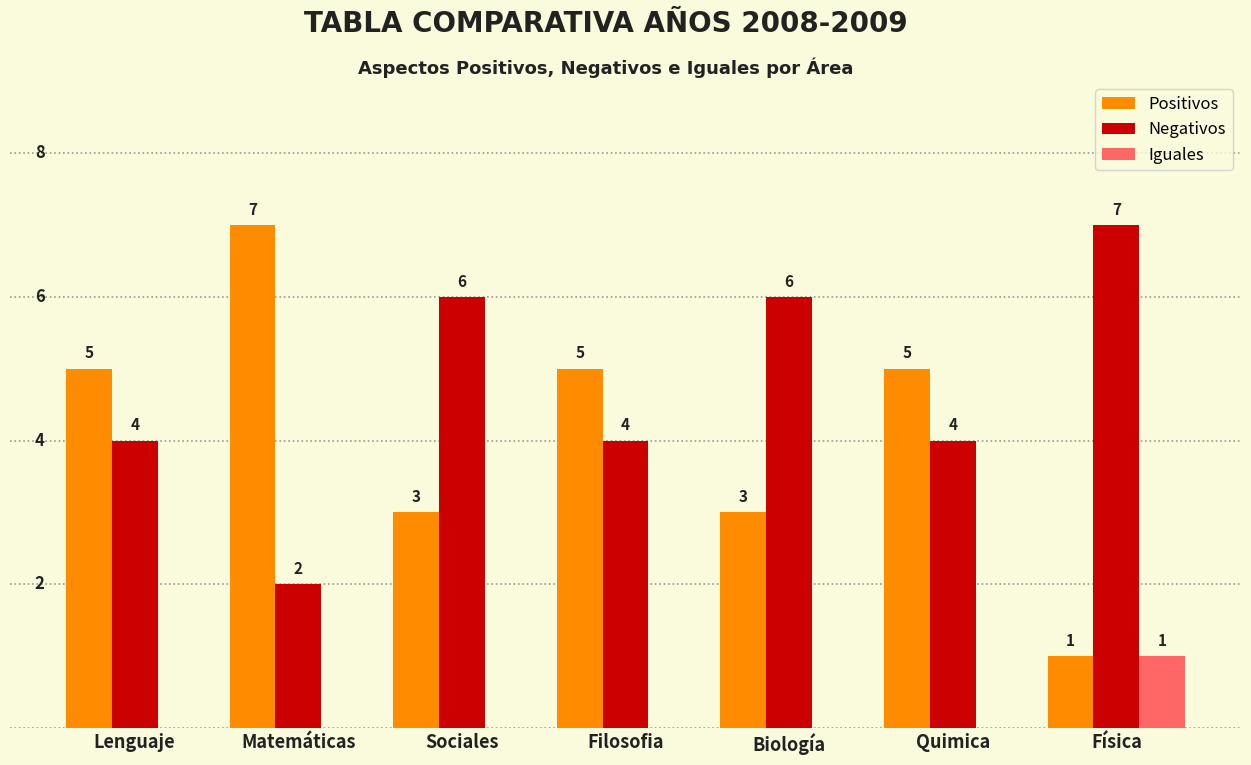

What are all the series names shown in the legend?

Positivos, Negativos, Iguales